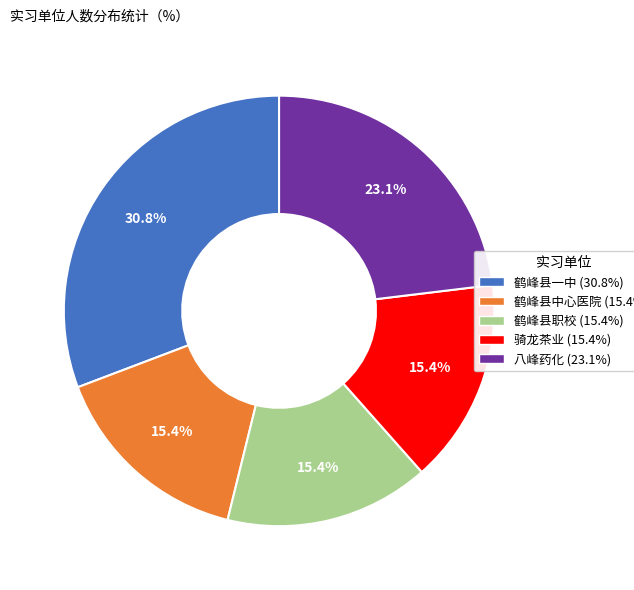

Which has a higher value, 八峰药化 or 鹤峰县职校?

八峰药化